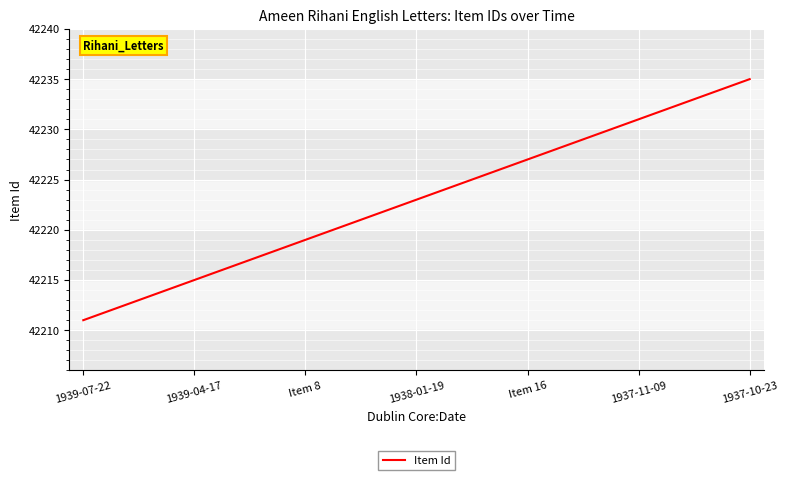

What is the difference between the maximum and minimum values?

24